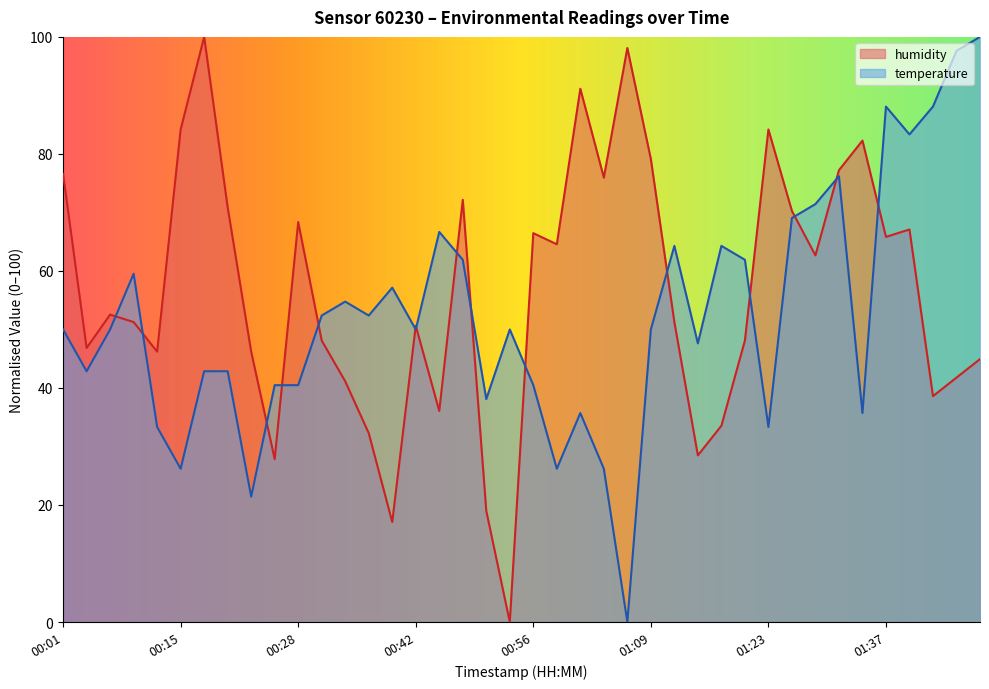

Does the chart display data point markers on the line(s)?

No